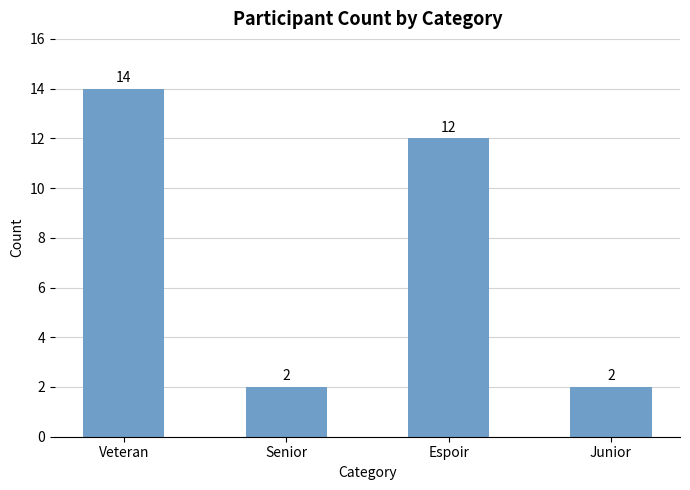

What is the sum of all values?

30